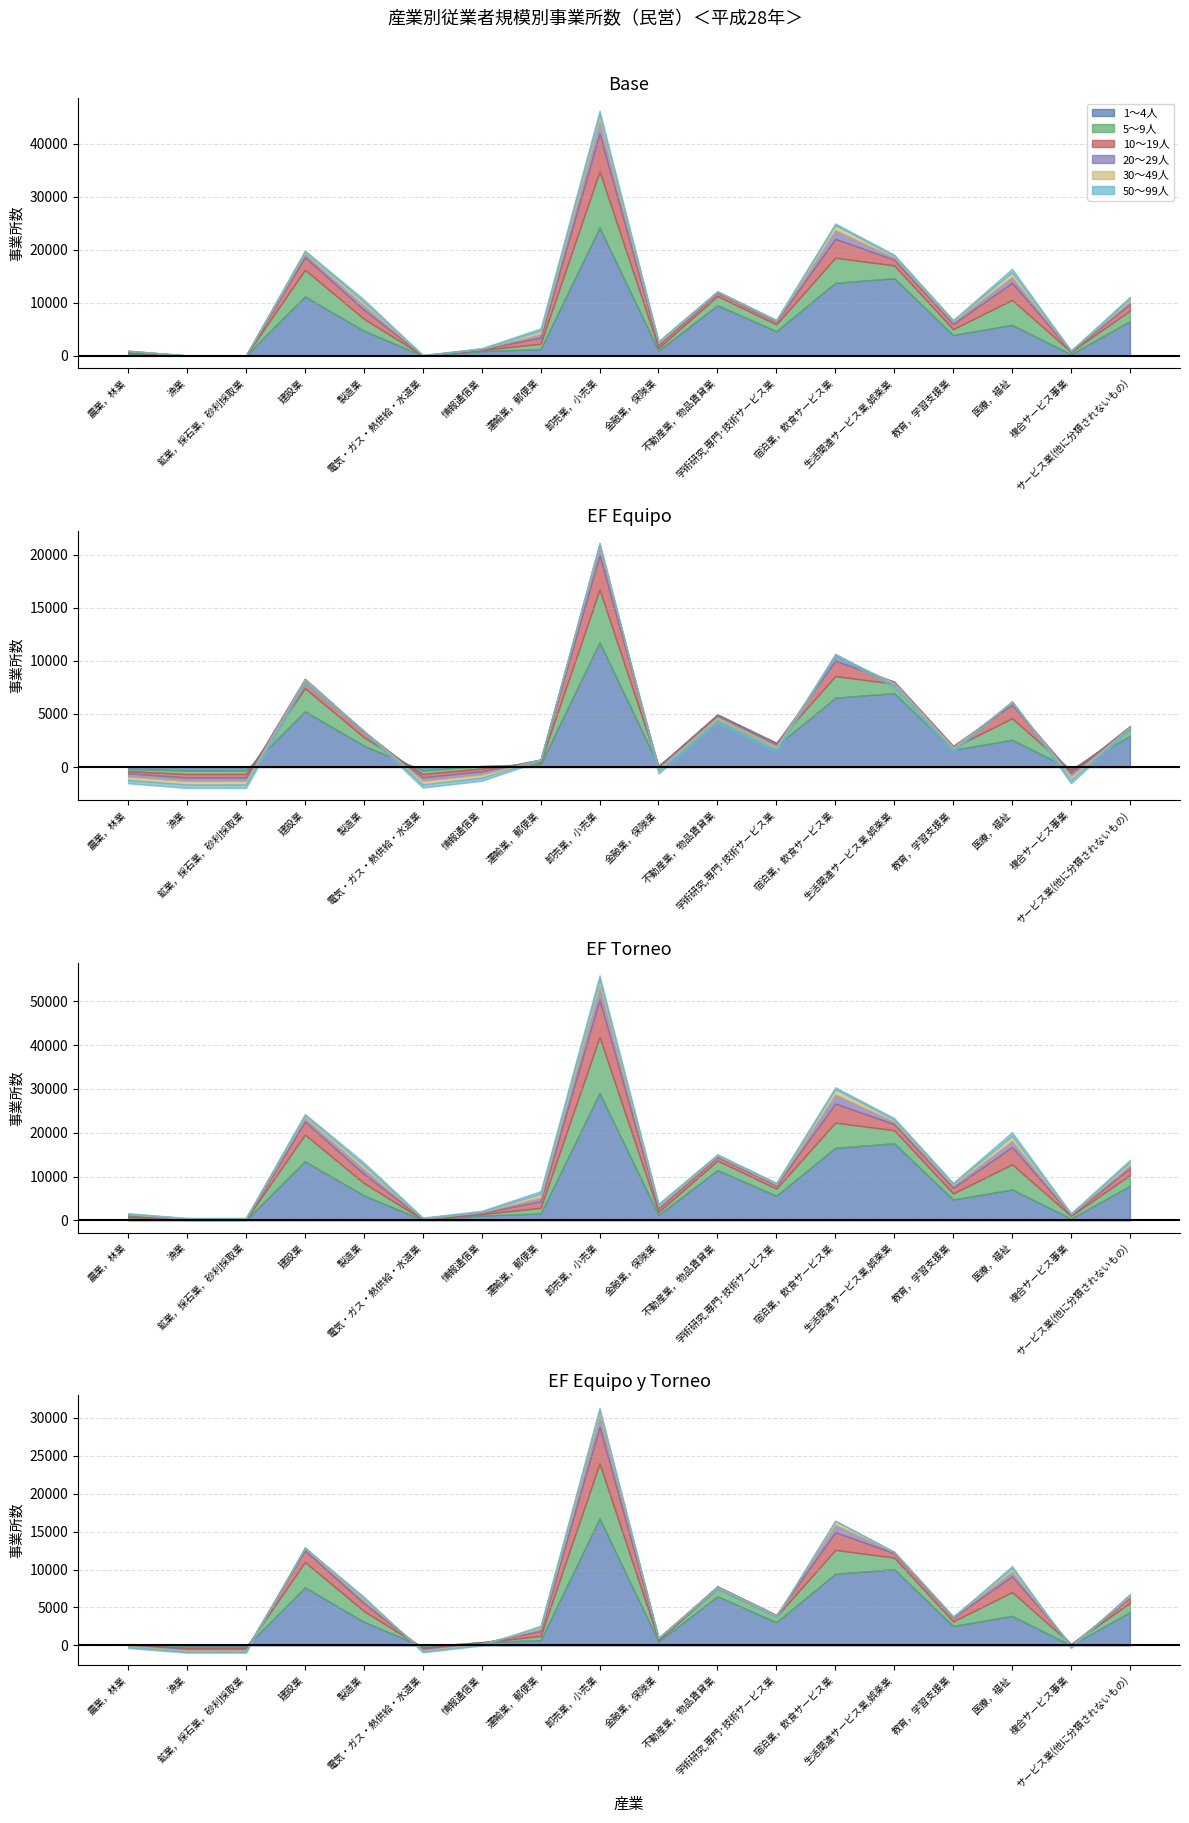

How many data points in 1～4人 are above 4617?

8